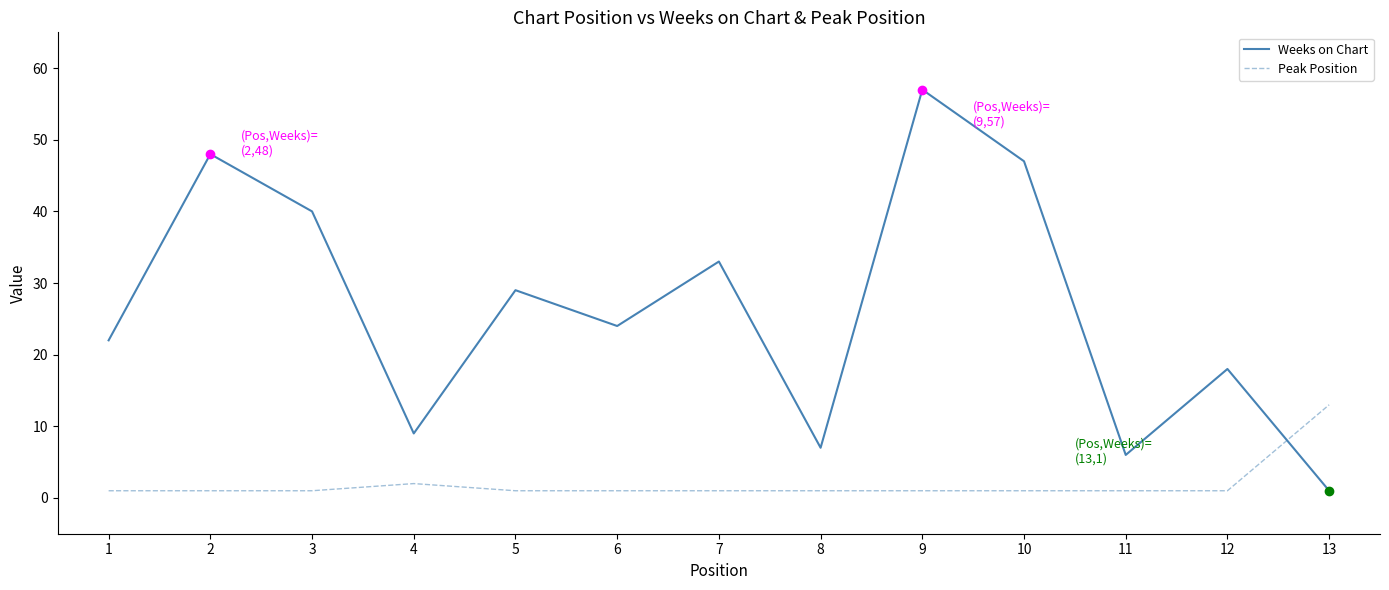

True or false: Weeks on Chart has a value of 33 at 7.

True